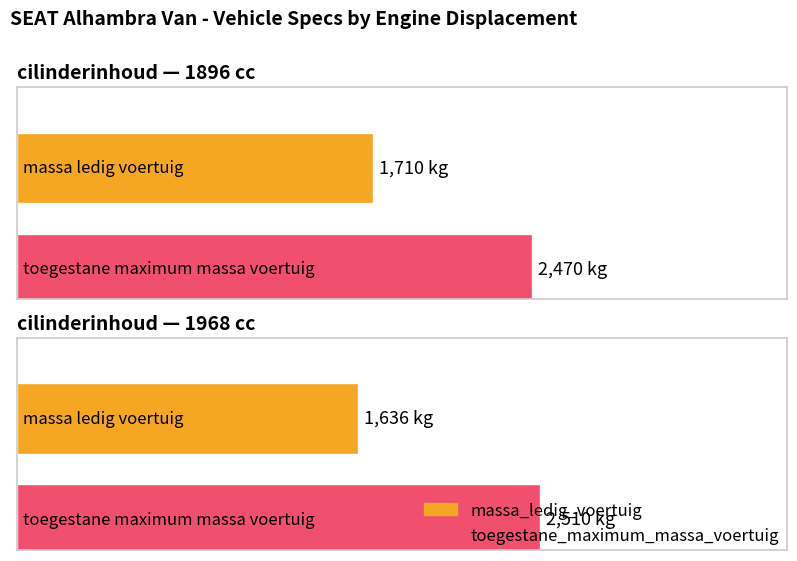

What is the greatest value displayed?

2510